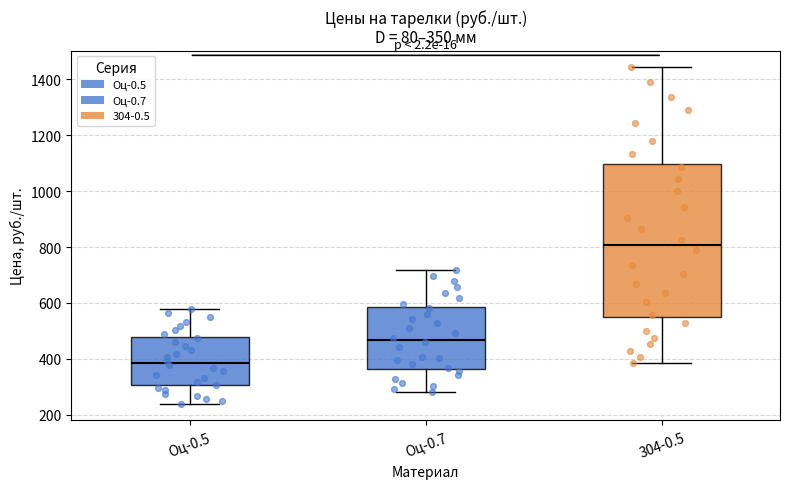

Which box is the tallest, from its lower edge to its upper edge?

304-0.5